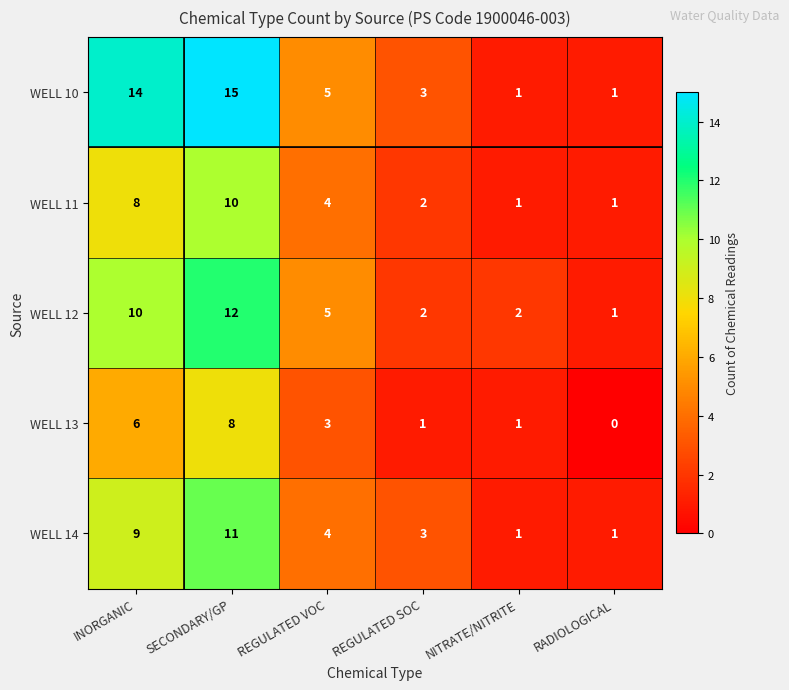

Which label corresponds to the largest value in the chart?

SECONDARY/GP